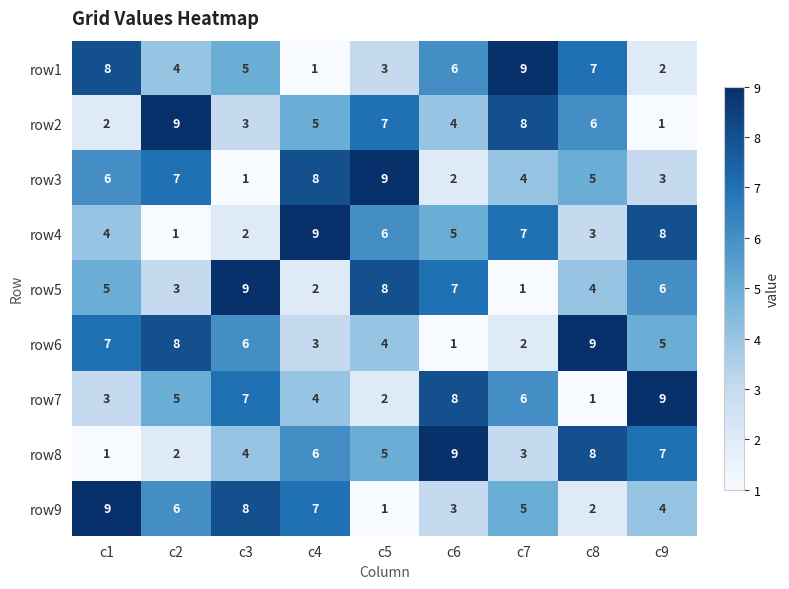

Where is row2 nearest to the value 5?

c4